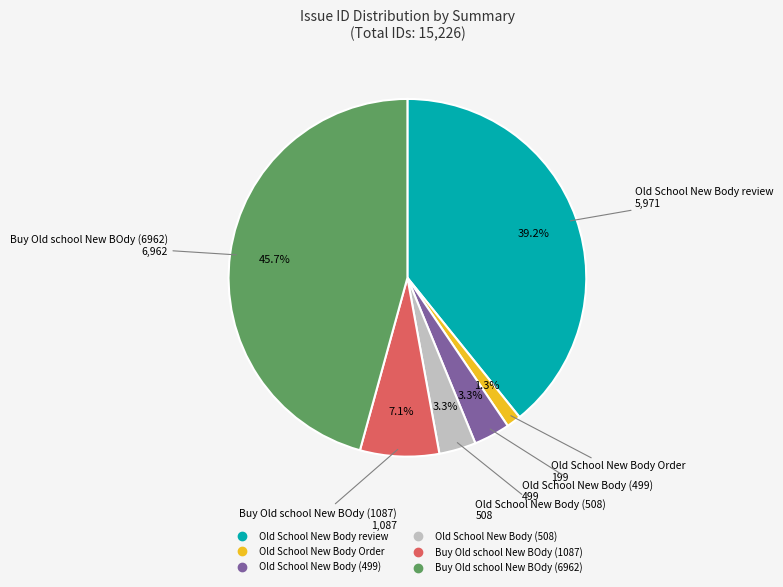

Is there any slice that represents more than half of the pie?

No